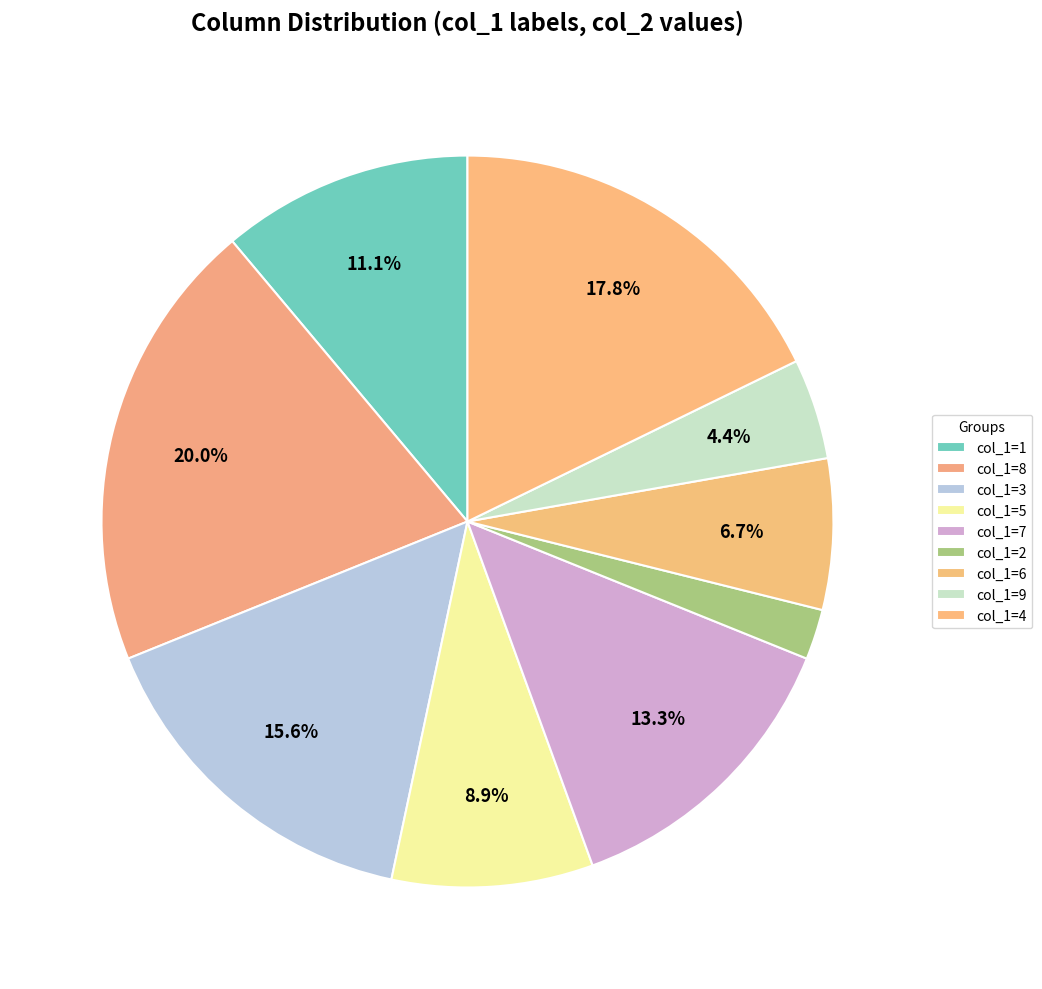

How many slices are in this pie chart?

9